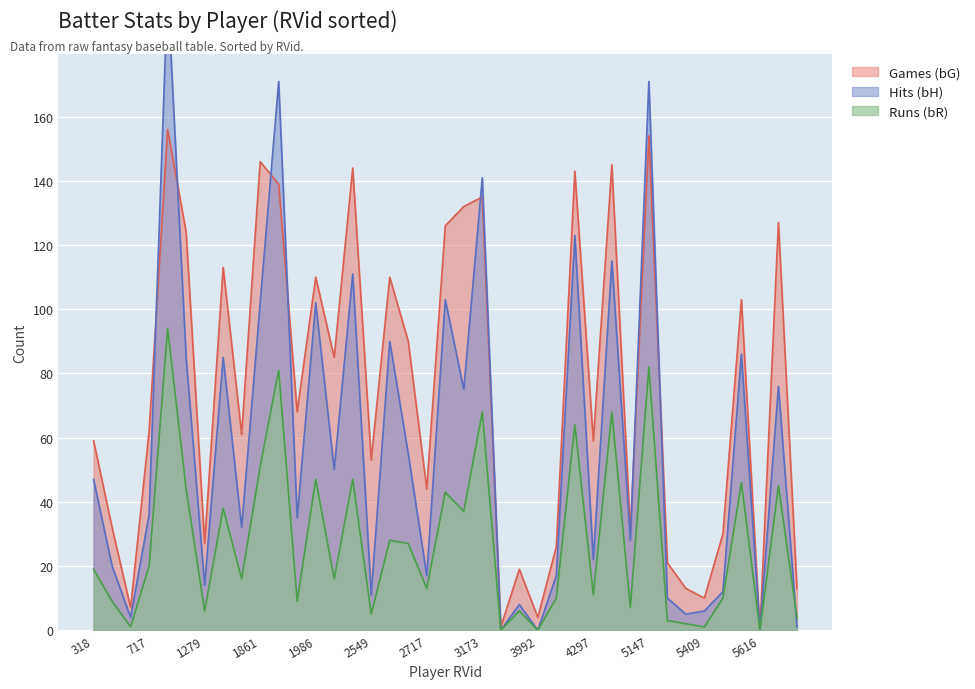

Rank the series at 4296 from highest to lowest value.

Games (bG), Hits (bH), Runs (bR)